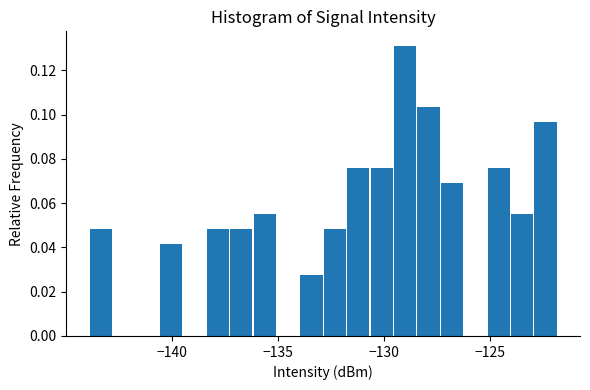

Read against the x-axis, roughly where is the centre of the tallest bar?

-129.0